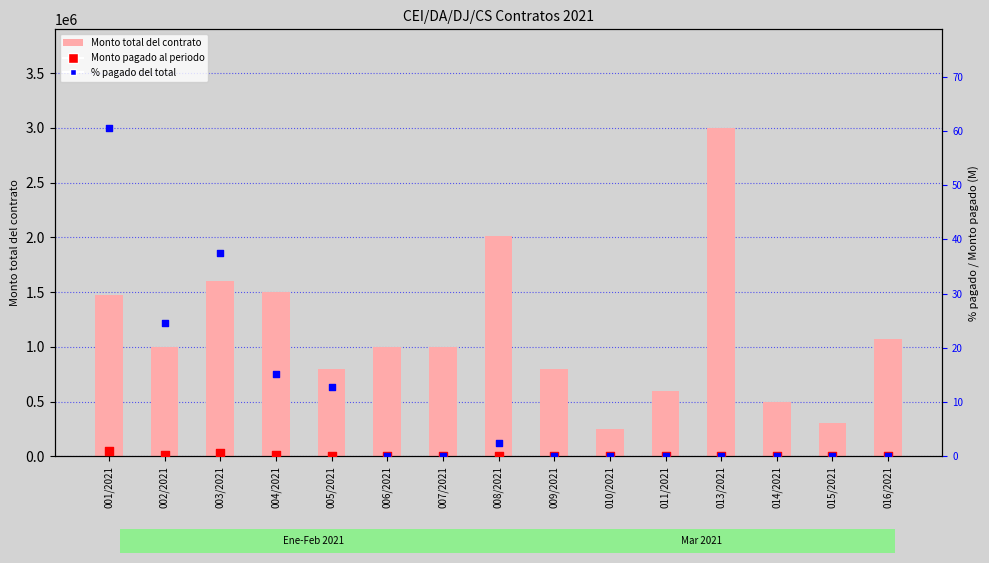

At how many categories does at least one series exceed 1416549?

5